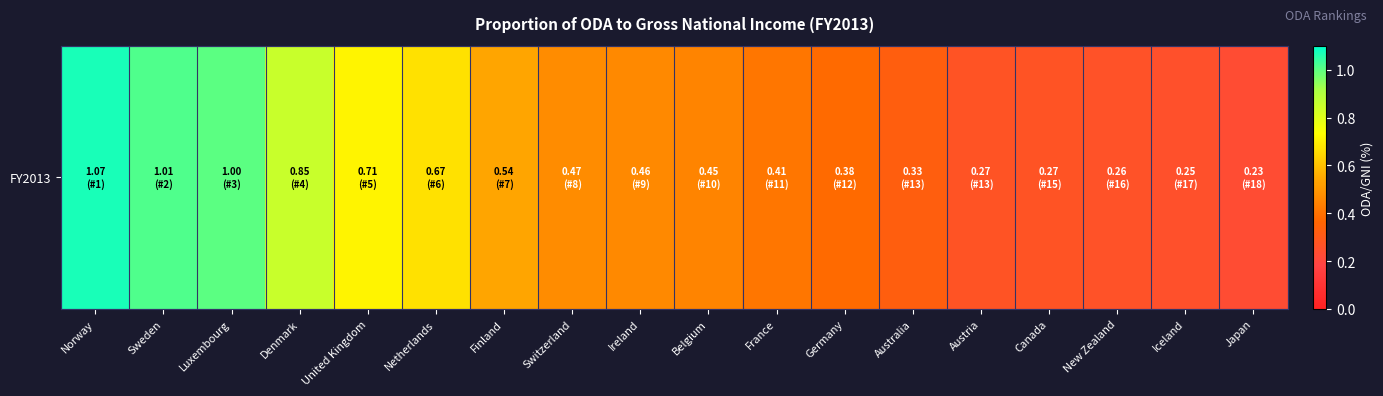

The chart shows a value of 0.8 at Denmark. True or false?

True